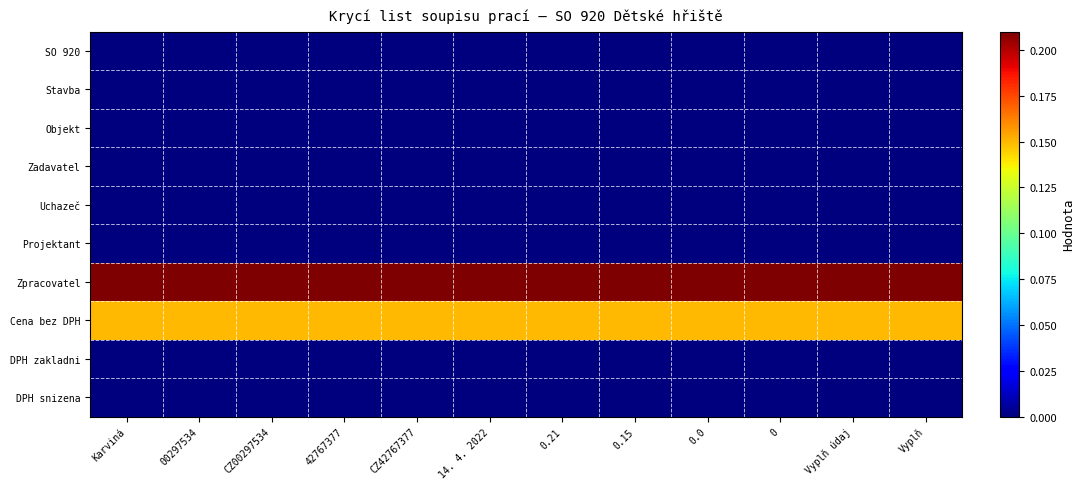

What is the spread (max minus min) of values at 42767377?

0.2